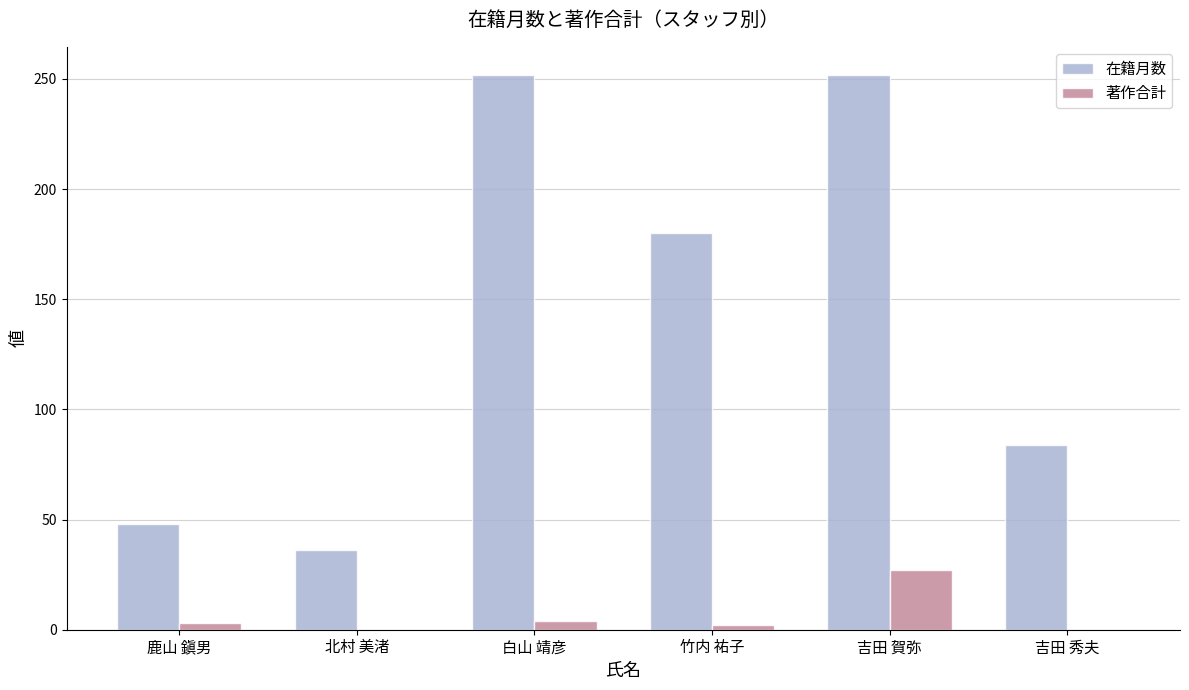

Are the bars grouped side by side (vs. stacked)?

Yes